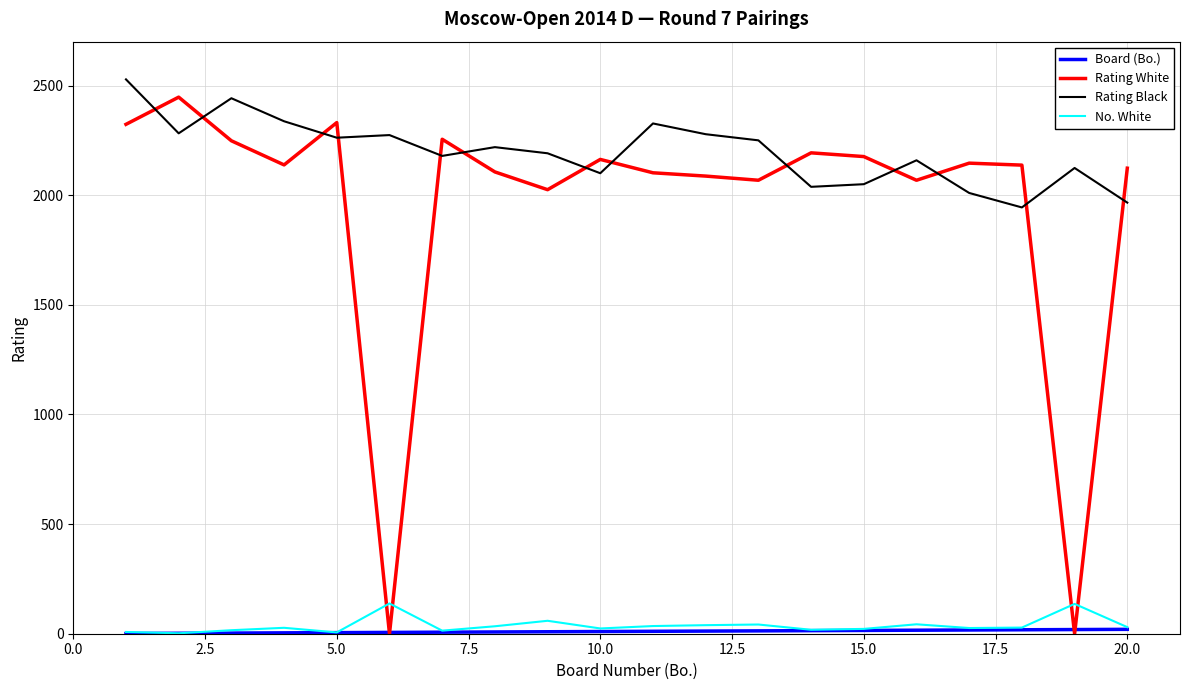

Which series has the largest total across all categories?

Rating Black